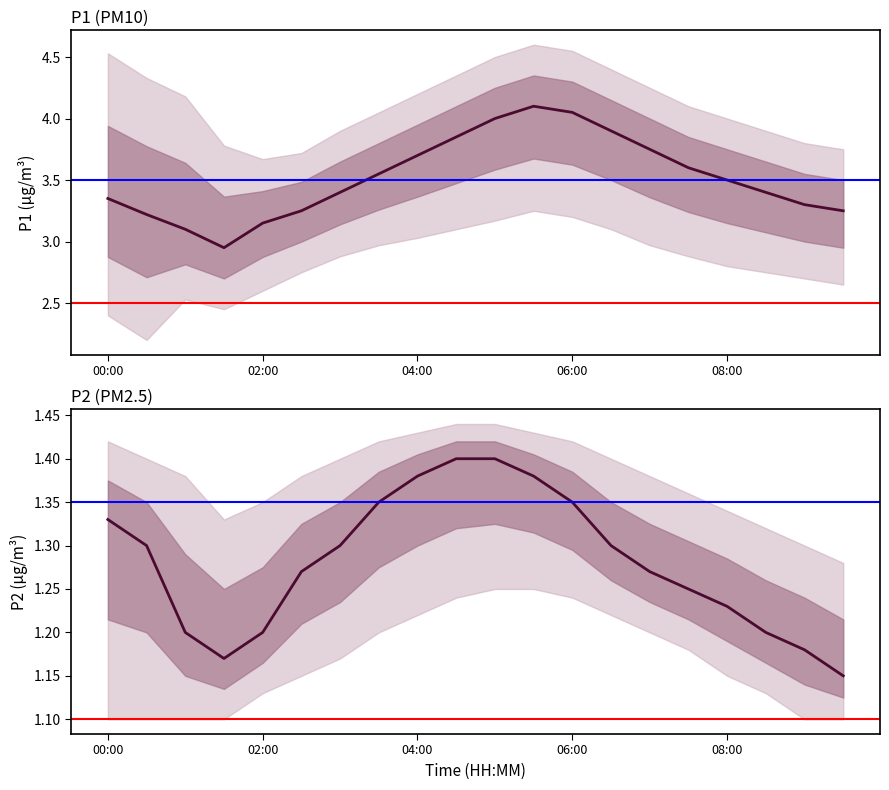

What is the label of the 18th point from the left?

08:30